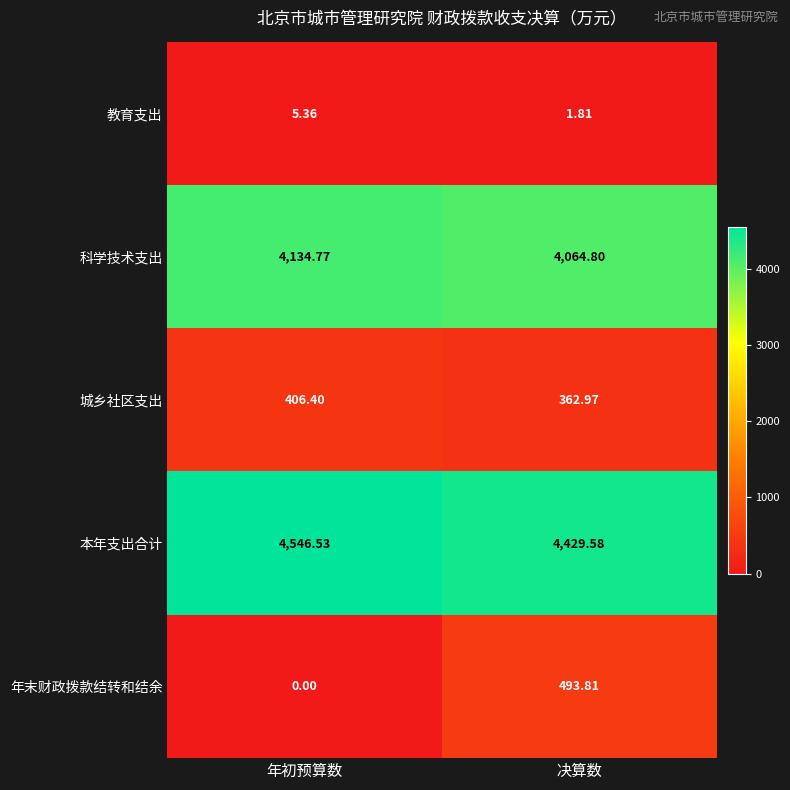

At which category is the sum across all series the highest?

决算数